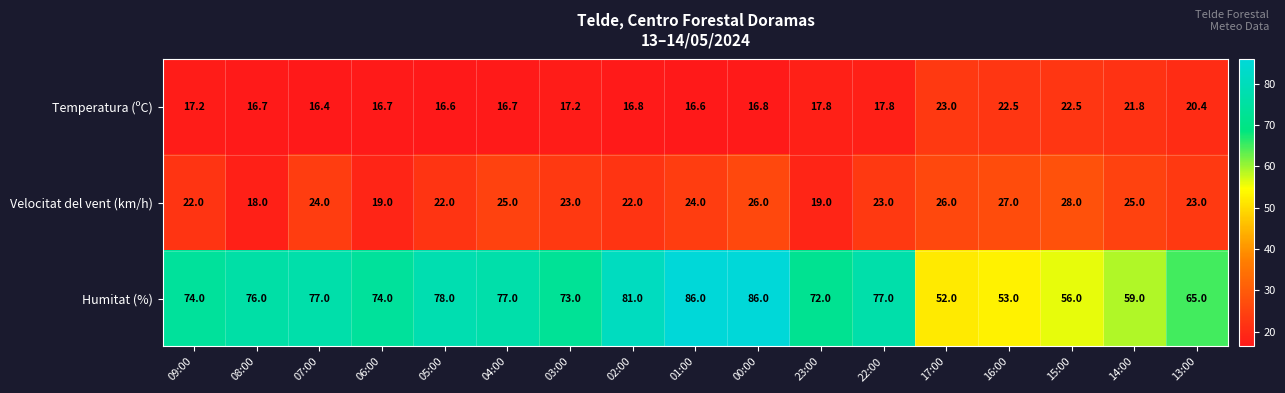

At which category does the chart reach its minimum across all series?

07:00